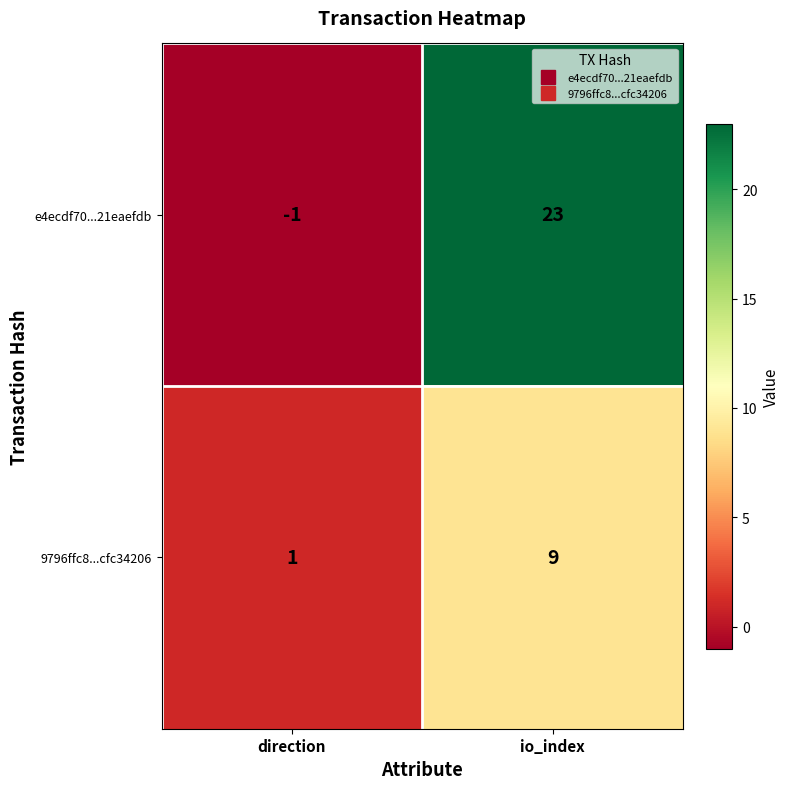

Is it true that 9796ffc8...cfc34206 equals 1 at direction?

True